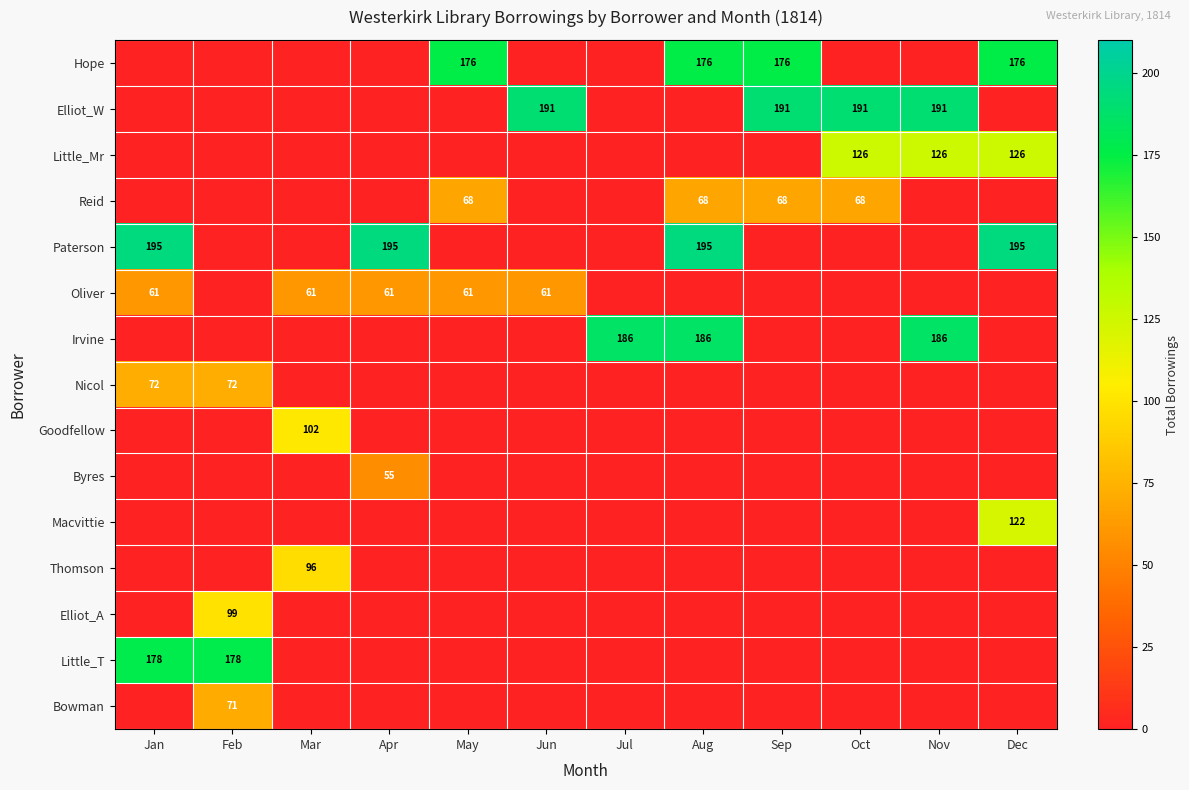

At which category is the sum across all series the highest?

Aug